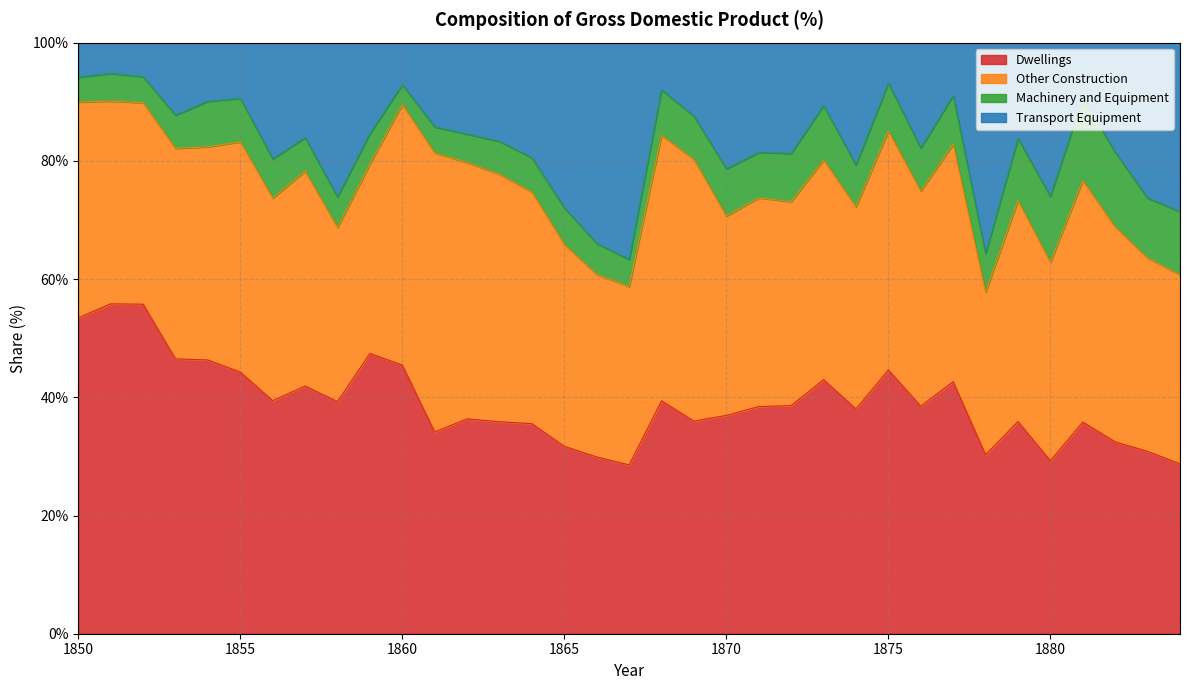

What is the sum of all Dwellings values?

1367.0